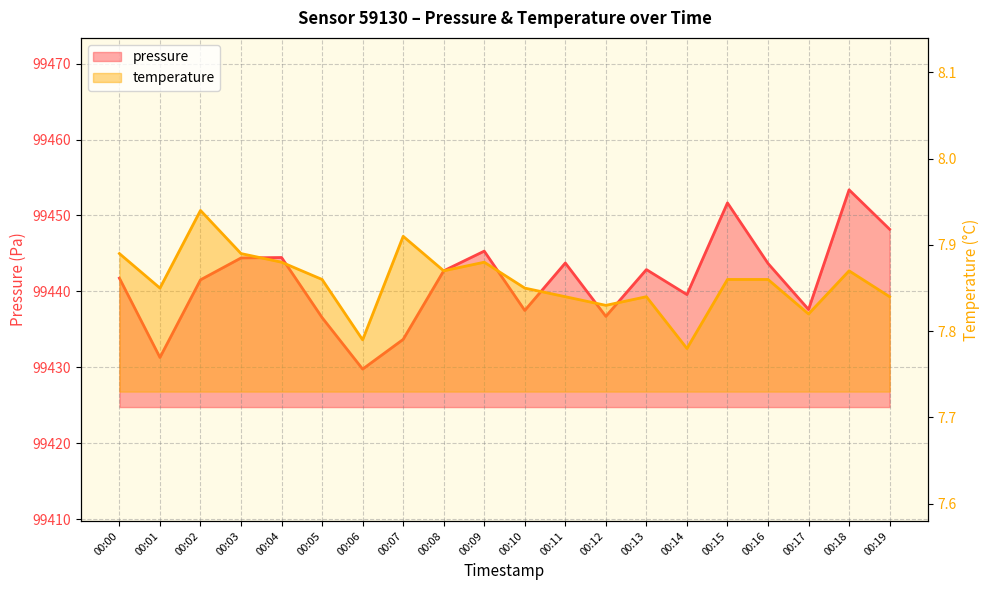

What is the difference between the temperature values at 00:15 and 00:14?

0.1